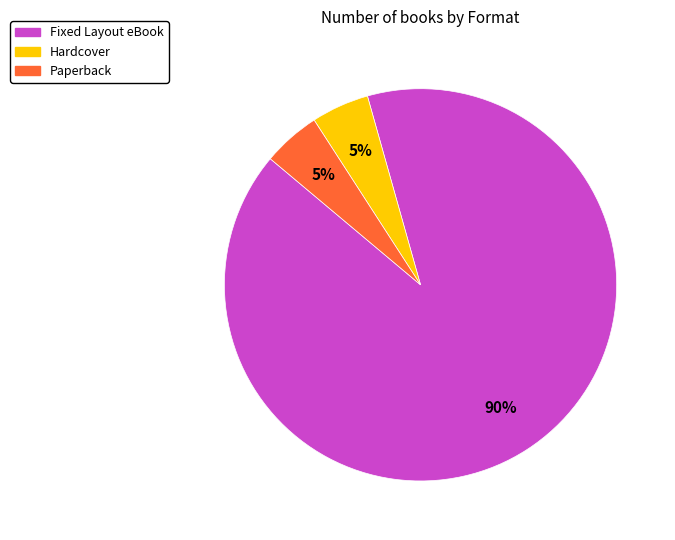

Which slice is the largest?

Fixed Layout eBook